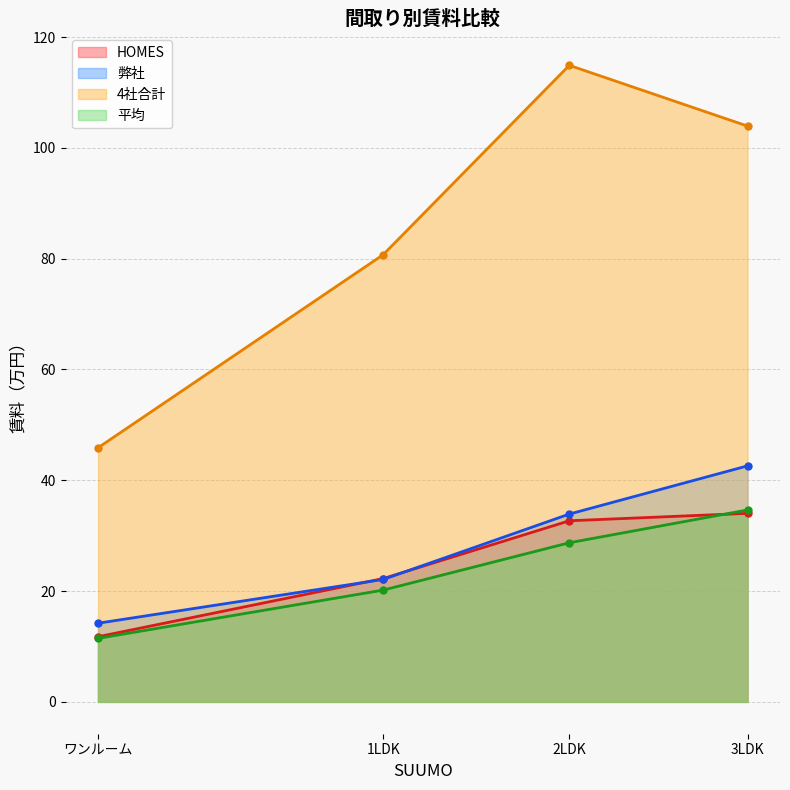

True or false: 4社合計 and 弊社 intersect in this chart.

False